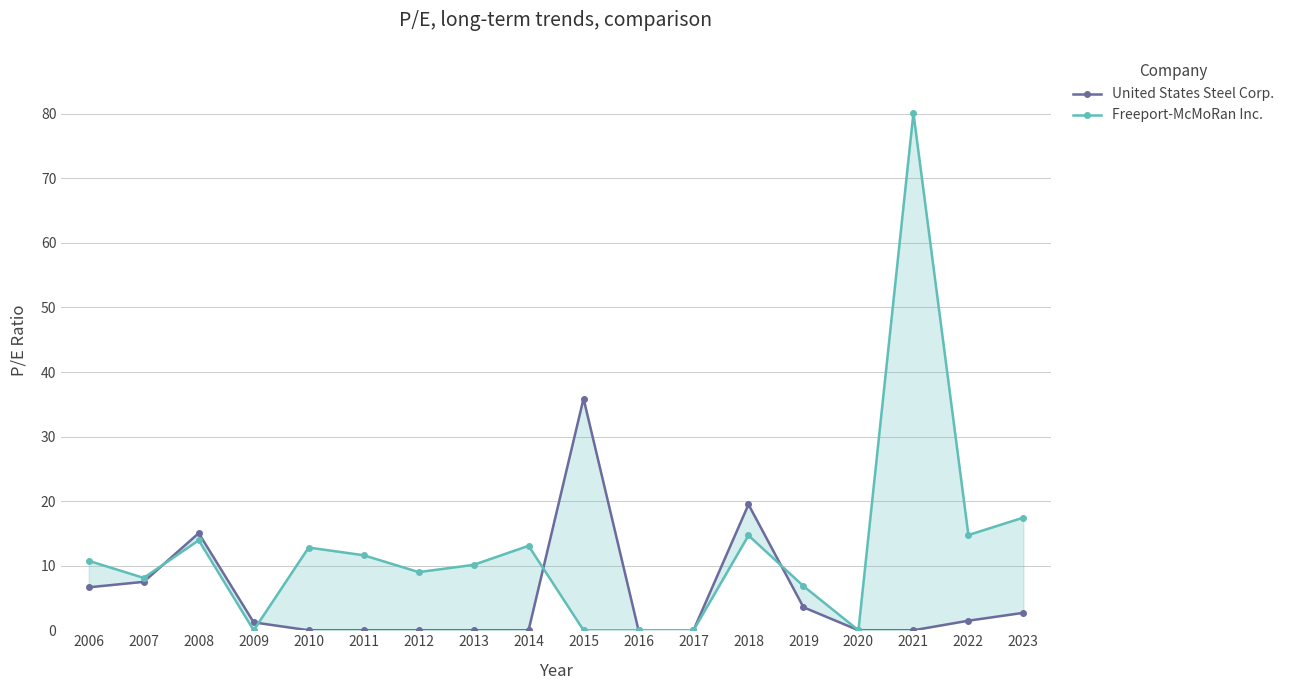

How many values in the United States Steel Corp. series are below 1?

9